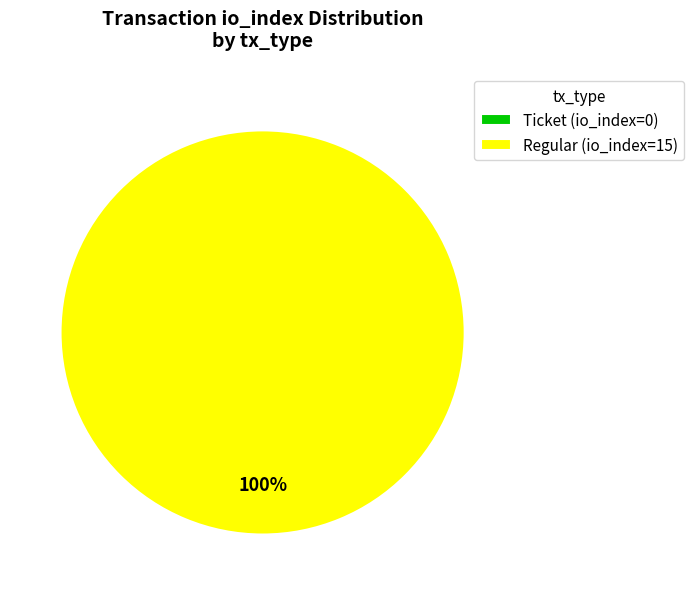

To the nearest percent, what is the combined percentage of Ticket and Regular?

100%